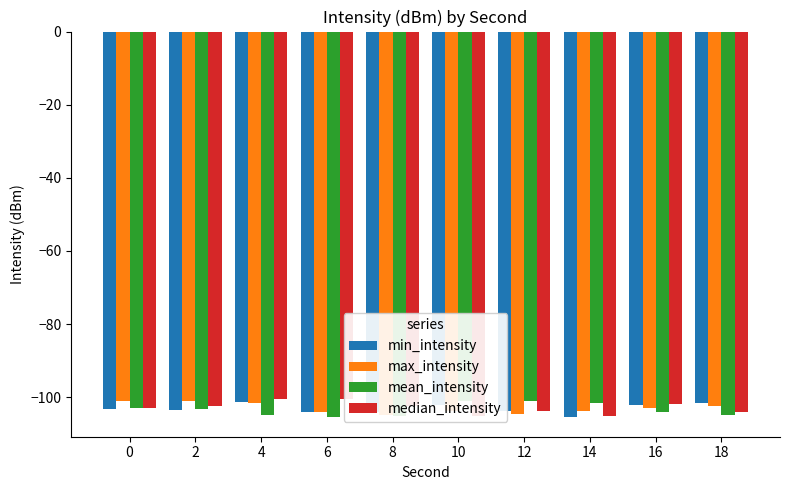

At which category is the sum across all series the highest?

4